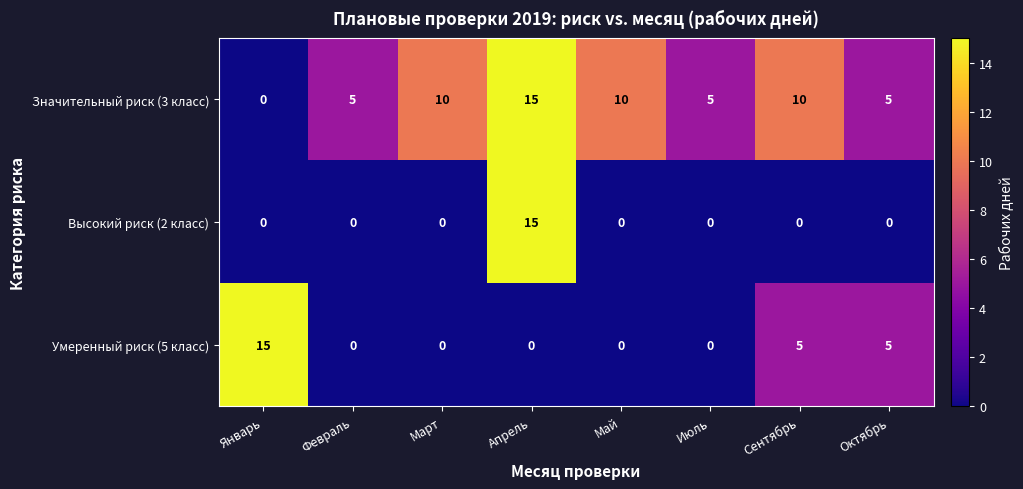

Rank the series by their average value, from lowest to highest.

Высокий риск (2 класс), Умеренный риск (5 класс), Значительный риск (3 класс)